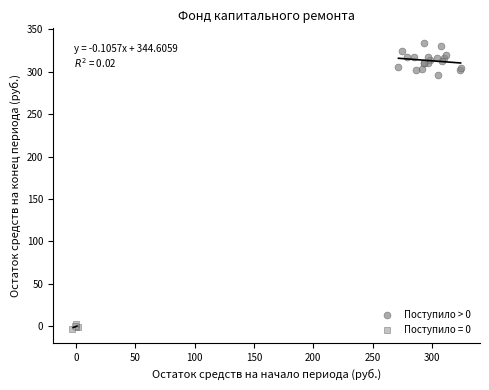

Which series reaches the maximum Y coordinate?

Поступило > 0